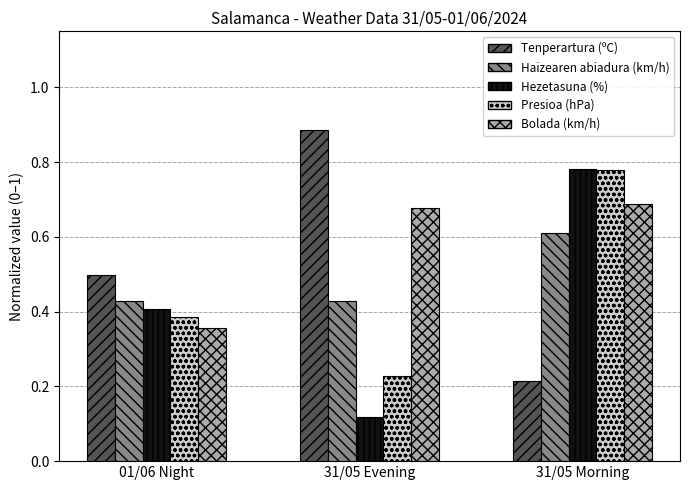

The value of Bolada (km/h) at 01/06 Night is 0.6. True or false?

False